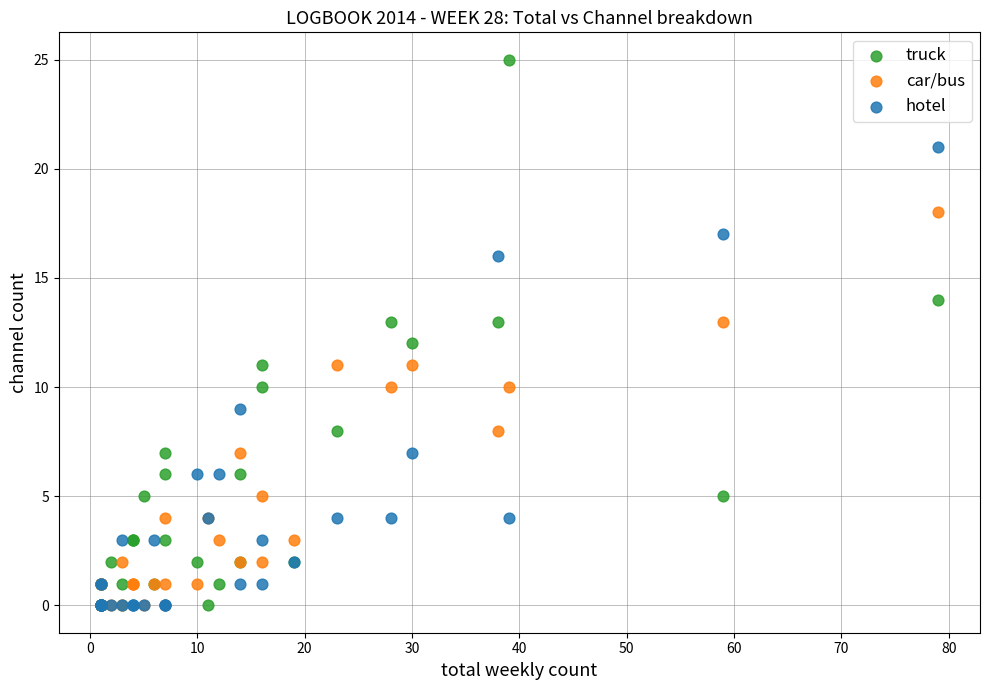

What are all the series names shown in the legend?

truck, car/bus, hotel